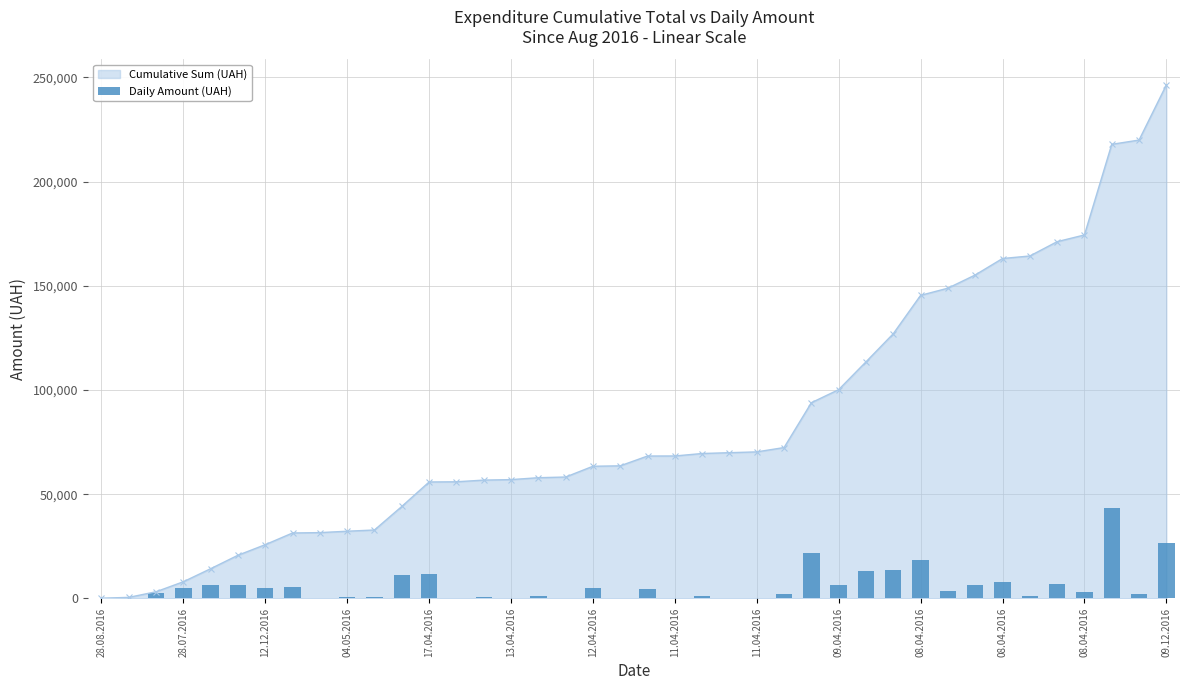

How many values are below 3447?

20